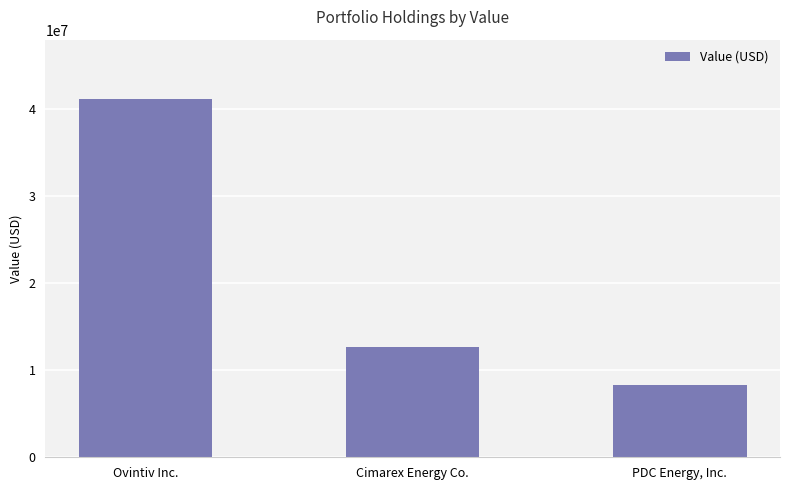

What is the label of the 3rd bar from the right?

Ovintiv Inc.